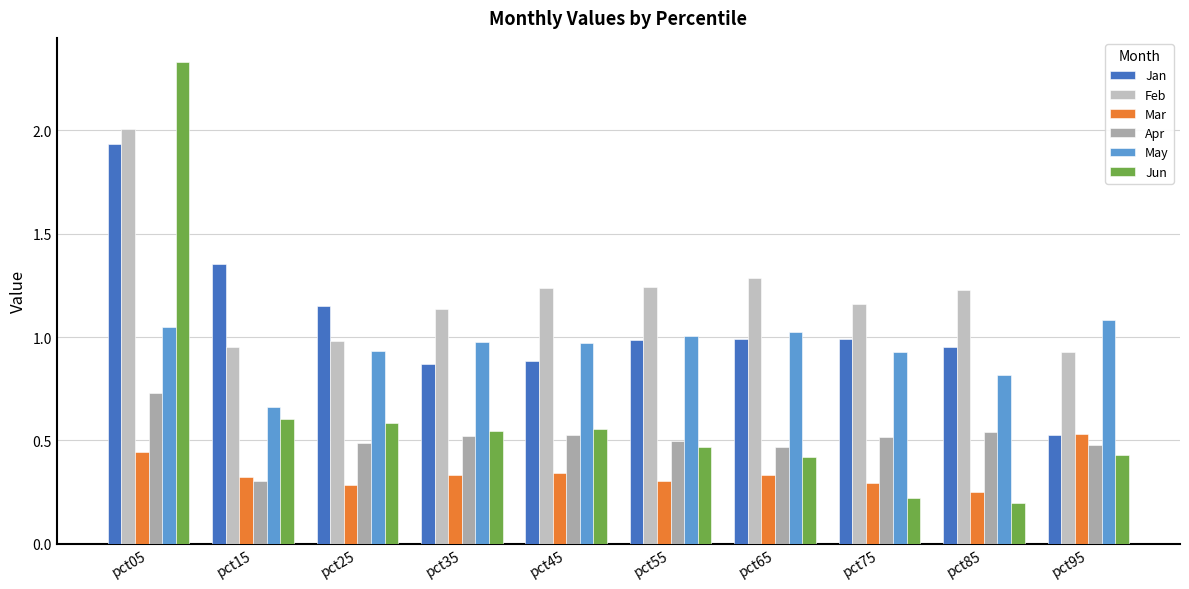

Reading left to right, transcribe all the data shown in this chart.

Jan: pct05=1.9	pct15=1.4	pct25=1.2	pct35=0.9	pct45=0.9	pct55=1.0	pct65=1.0	pct75=1.0	pct85=1.0	pct95=0.5
Feb: pct05=2.0	pct15=1.0	pct25=1.0	pct35=1.1	pct45=1.2	pct55=1.2	pct65=1.3	pct75=1.2	pct85=1.2	pct95=0.9
Mar: pct05=0.4	pct15=0.3	pct25=0.3	pct35=0.3	pct45=0.3	pct55=0.3	pct65=0.3	pct75=0.3	pct85=0.3	pct95=0.5
Apr: pct05=0.7	pct15=0.3	pct25=0.5	pct35=0.5	pct45=0.5	pct55=0.5	pct65=0.5	pct75=0.5	pct85=0.5	pct95=0.5
May: pct05=1.0	pct15=0.7	pct25=0.9	pct35=1.0	pct45=1.0	pct55=1.0	pct65=1.0	pct75=0.9	pct85=0.8	pct95=1.1
Jun: pct05=2.3	pct15=0.6	pct25=0.6	pct35=0.5	pct45=0.6	pct55=0.5	pct65=0.4	pct75=0.2	pct85=0.2	pct95=0.4